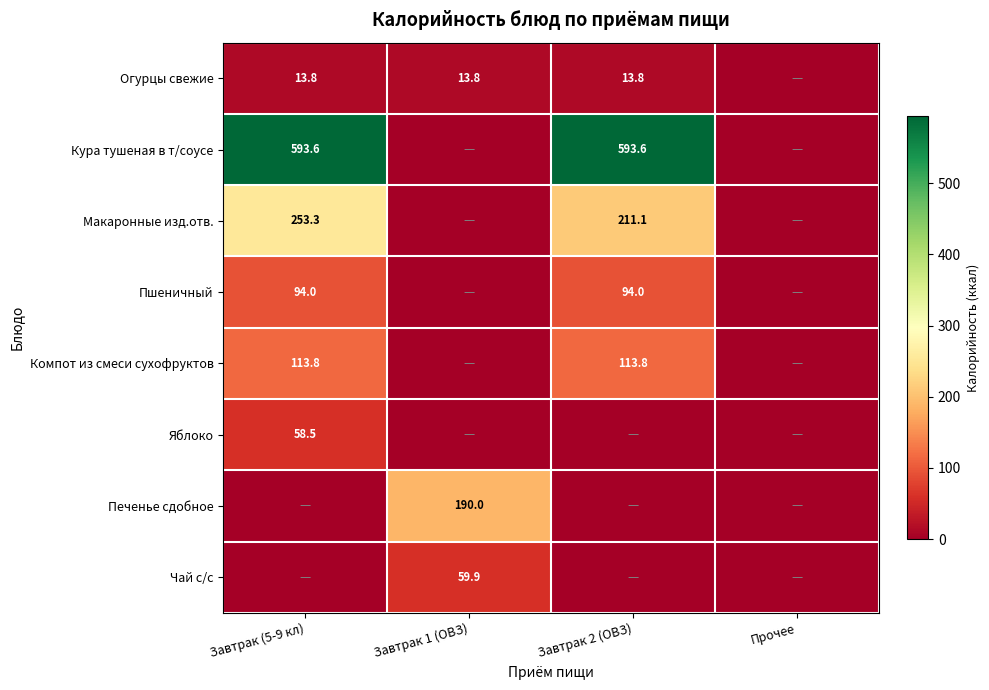

What is the difference between the highest and lowest values at Завтрак 2 (ОВЗ)?

593.6